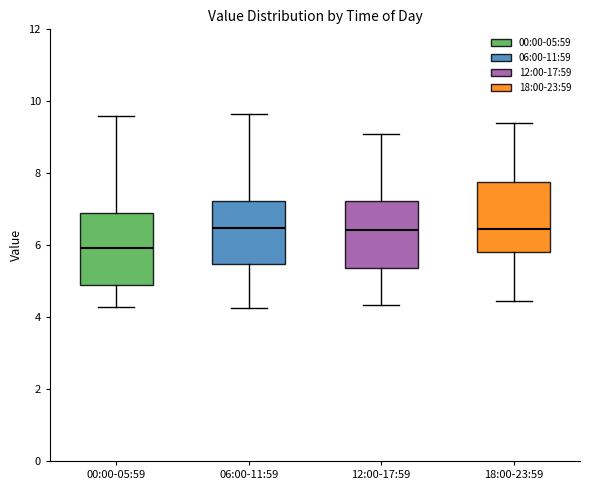

Where does the lower whisker of the box for 00:00-05:59 end on the y-axis? The values are not printed on the chart, so give them approximately, as read against the axis.

4.2